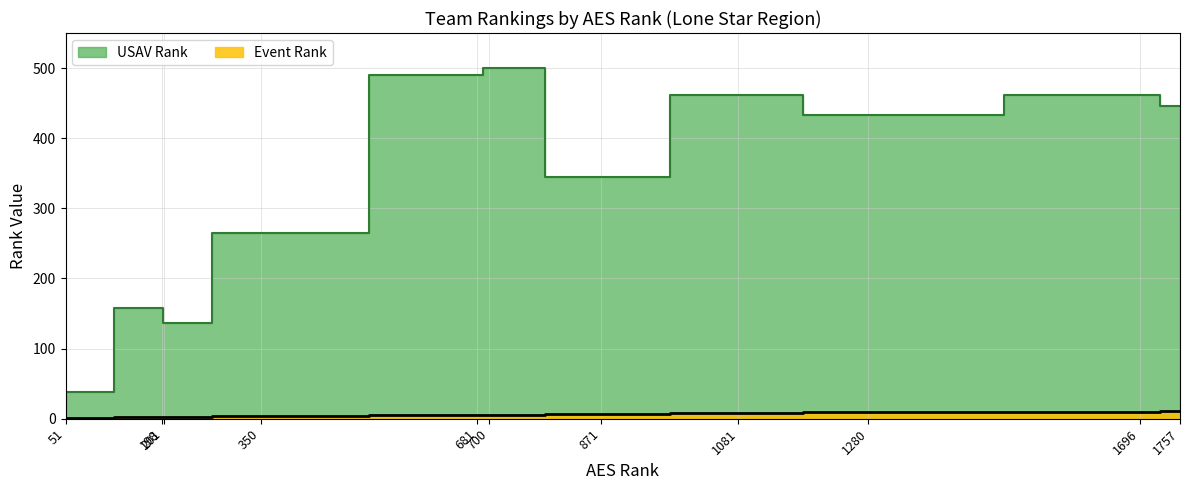

The value of Event Rank at 201 is 3. True or false?

True